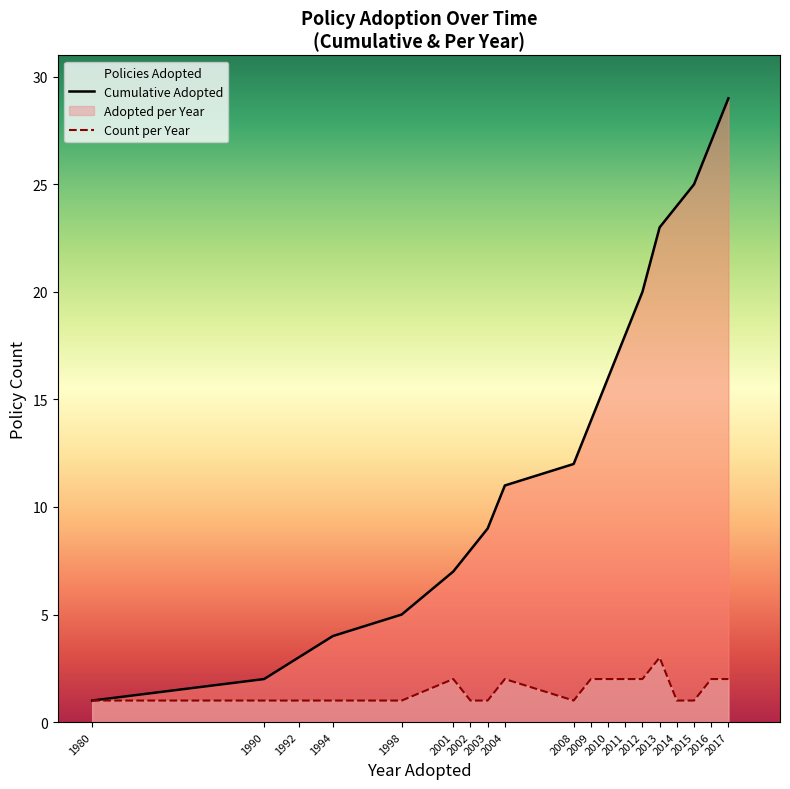

At which category does Count per Year reach its first local peak?

2001